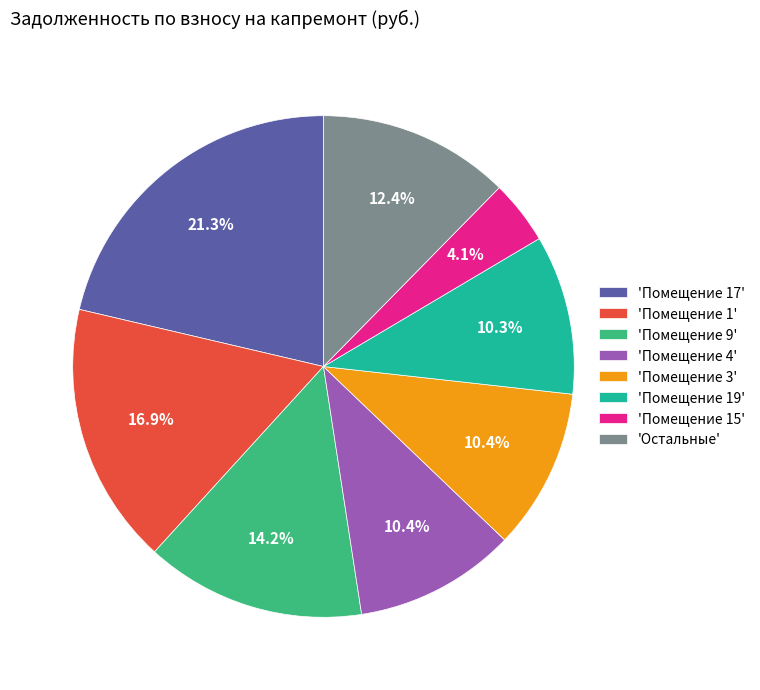

Approximately how many times larger is the value at 'Помещение 1' compared to 'Помещение 19'?

1.6